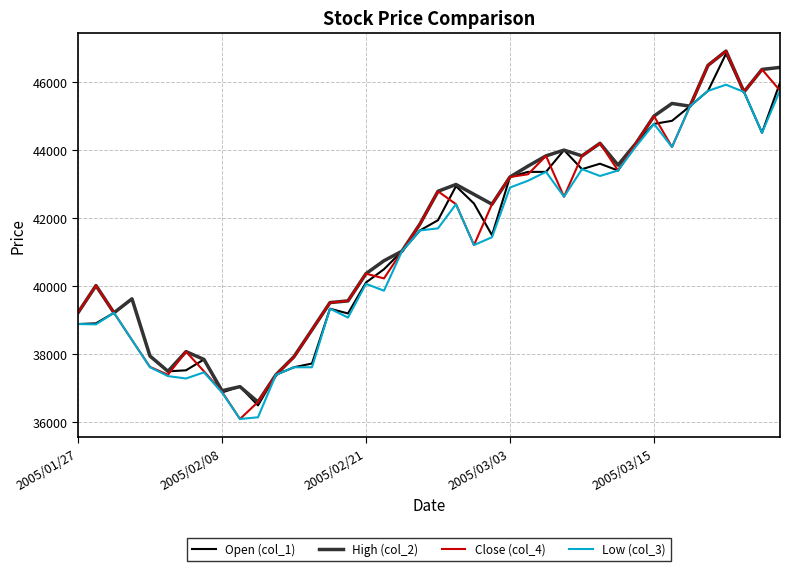

What is the average value of the Low (col_3) series?

41067